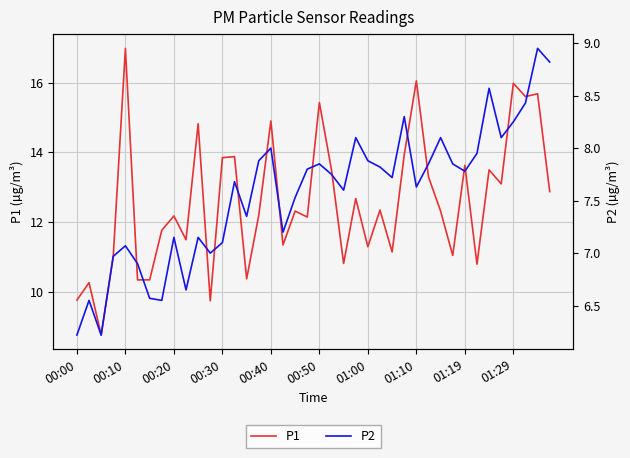

List the series in order of their overall mean, highest first.

P1, P2